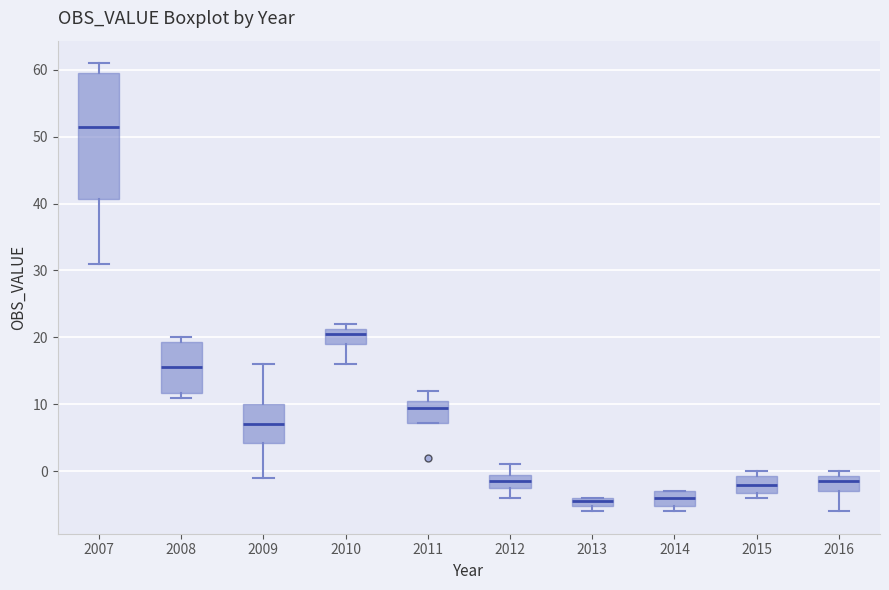

Which box has the highest median line?

2007